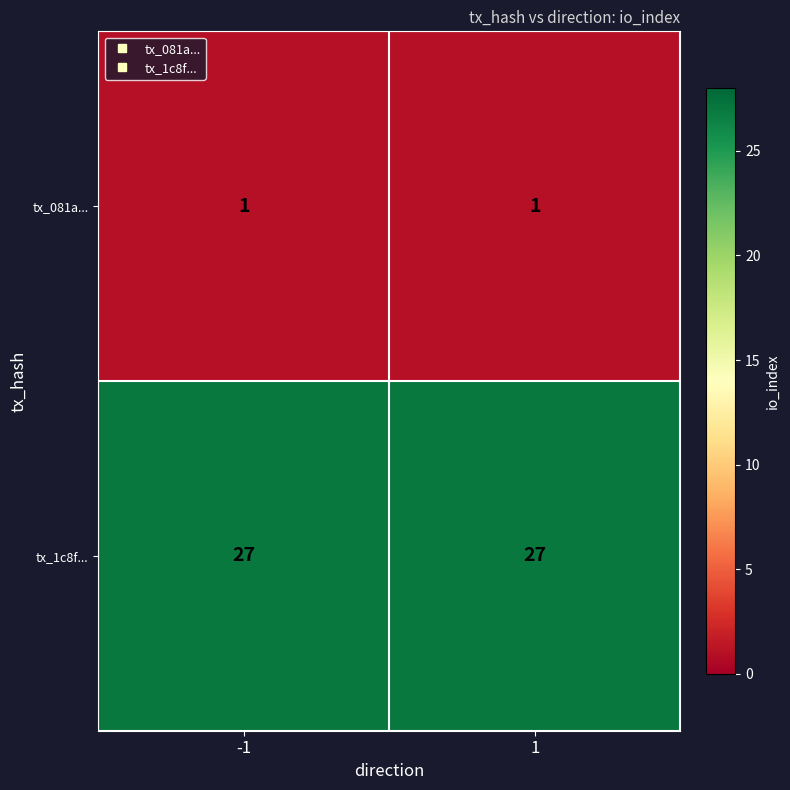

Reading left to right, extract all data points from this chart.

tx_081a...: -1=1	1=1
tx_1c8f...: -1=27	1=27